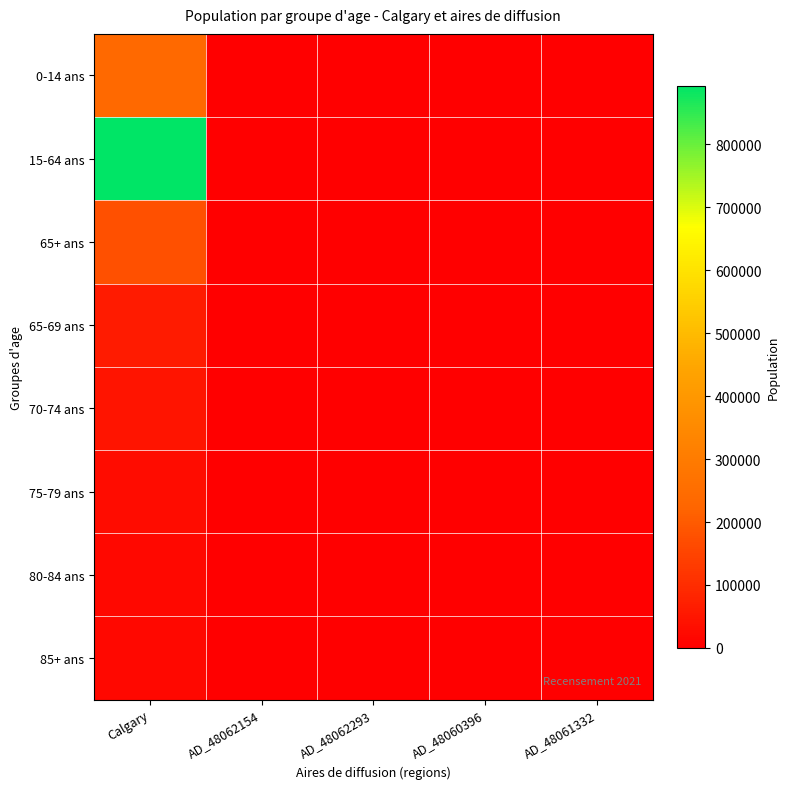

Between Calgary and AD_48061332, which series saw the biggest shift?

15-64 ans